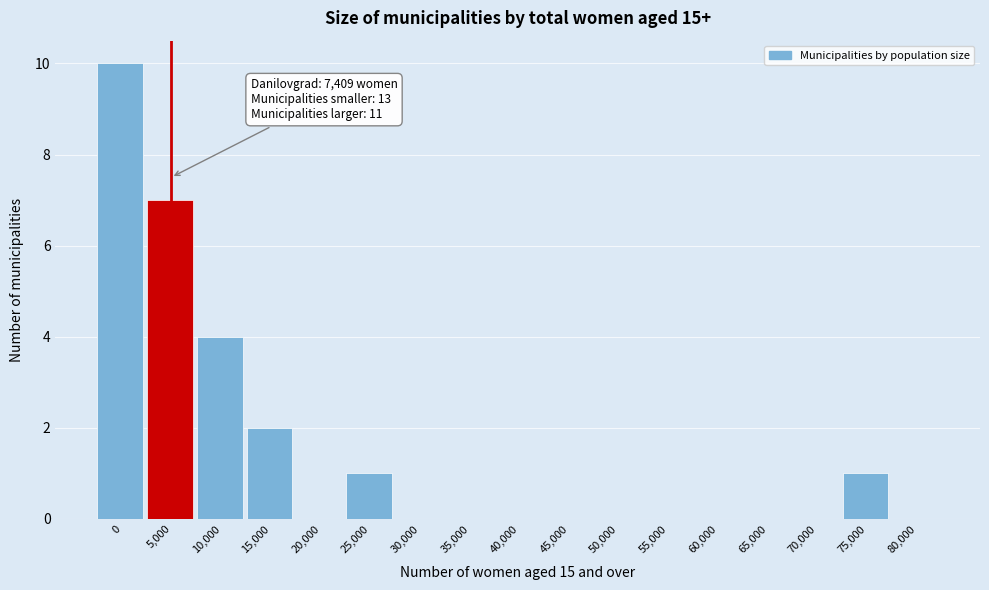

Reading left to right, list all the values displayed in this chart.

0=10	5,000=7	10,000=4	15,000=2	20,000=0	25,000=1	30,000=0	35,000=0	40,000=0	45,000=0	50,000=0	55,000=0	60,000=0	65,000=0	70,000=0	75,000=1	80,000=0